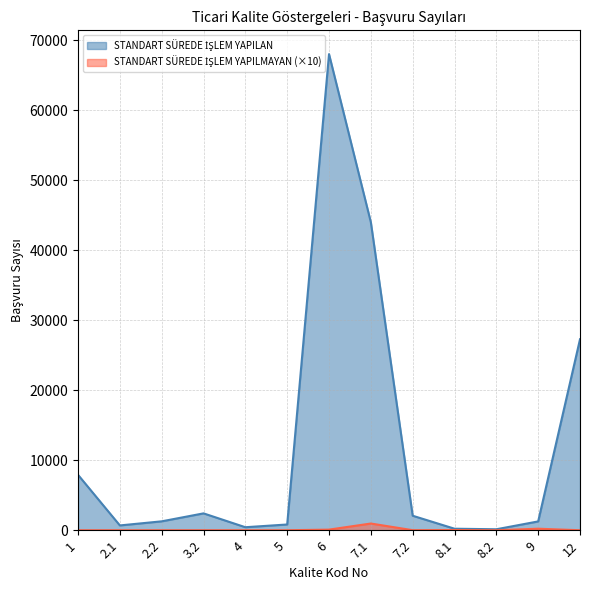

Which category has the highest value in the STANDART SÜREDE İŞLEM YAPILMAYAN series?

7.1